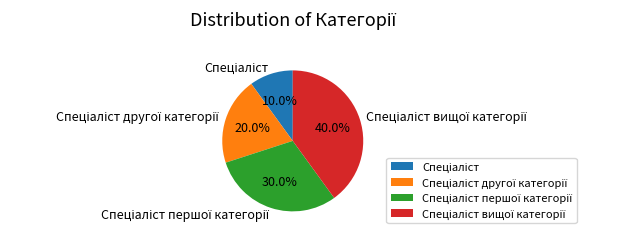

How many segments does this pie chart have?

4